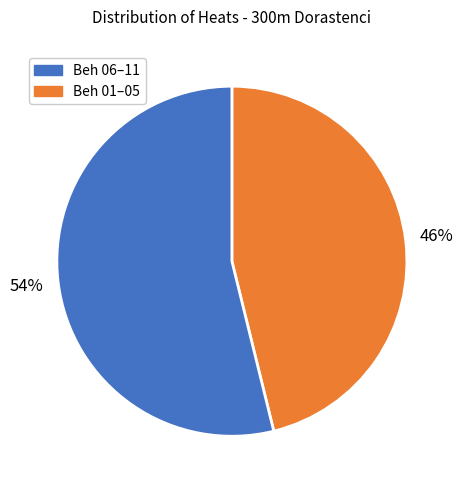

To the nearest percent, what is the average slice percentage?

50%